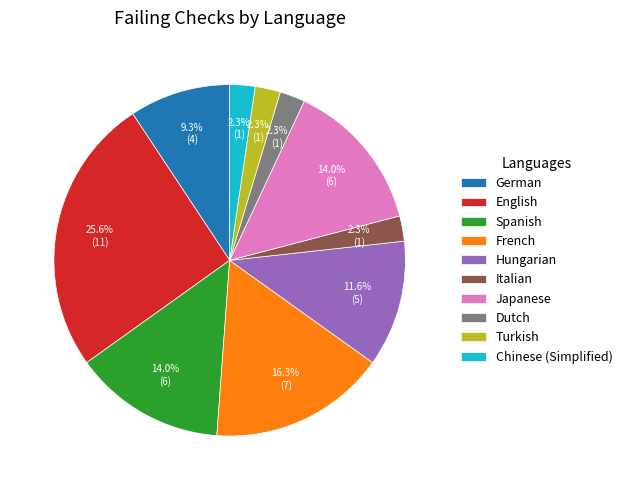

Is there any slice that represents more than half of the pie?

No